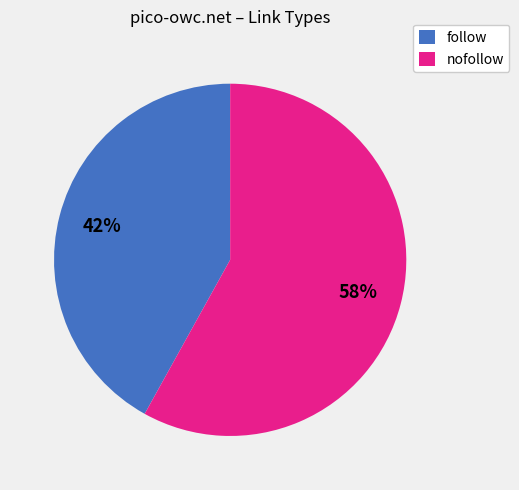

What is the largest slice in the pie chart?

nofollow